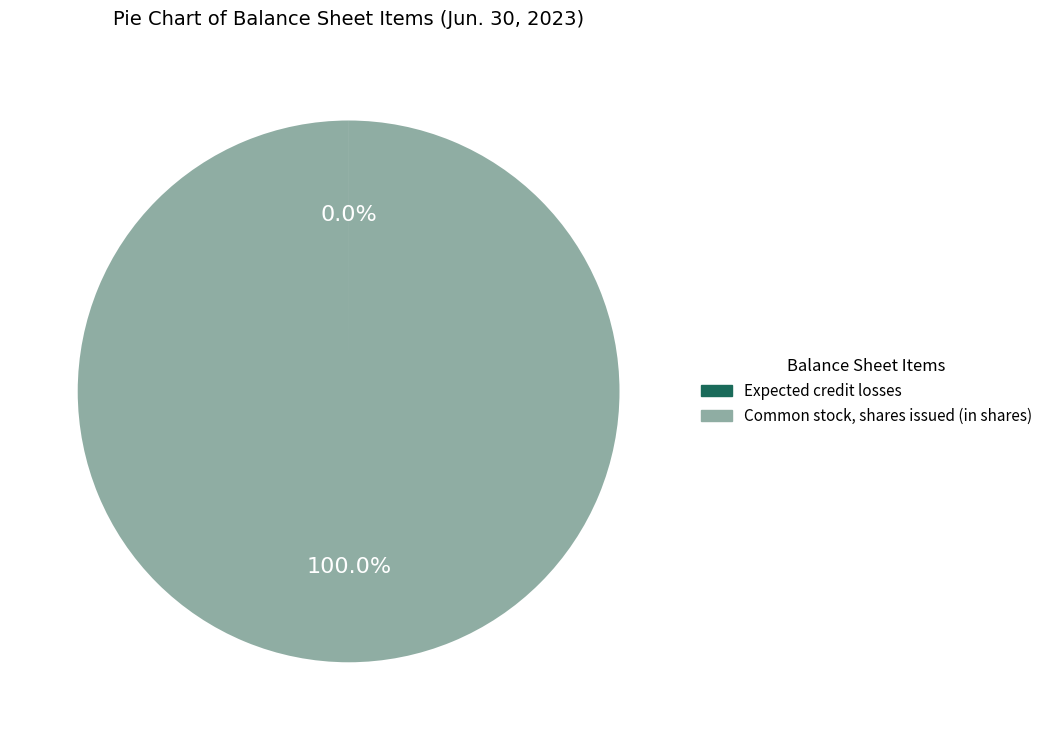

True or false: Common stock, shares issued (in shares) accounts for 86% of the total.

False